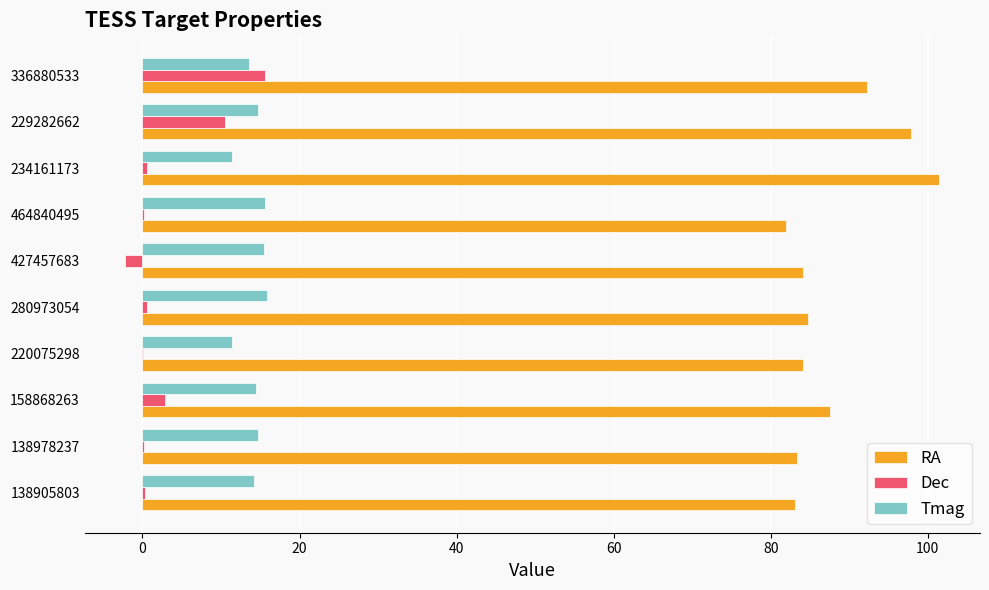

Where is RA nearest to the value 91?

336880533